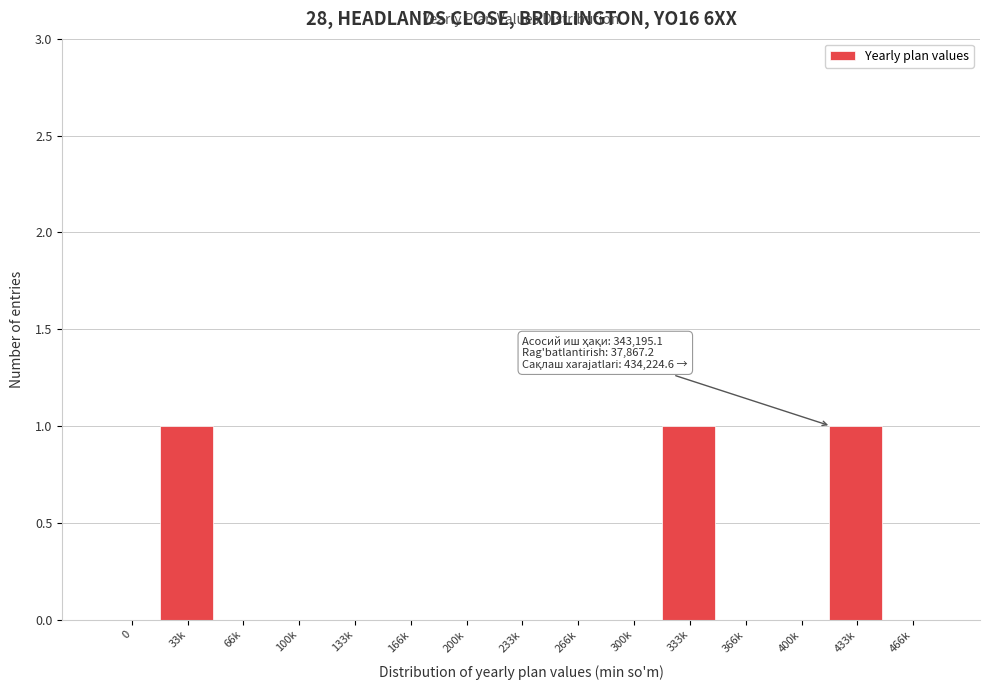

Reading right to left, list all the values displayed in this chart.

466k=0	433k=1	400k=0	366k=0	333k=1	300k=0	266k=0	233k=0	200k=0	166k=0	133k=0	100k=0	66k=0	33k=1	0=0